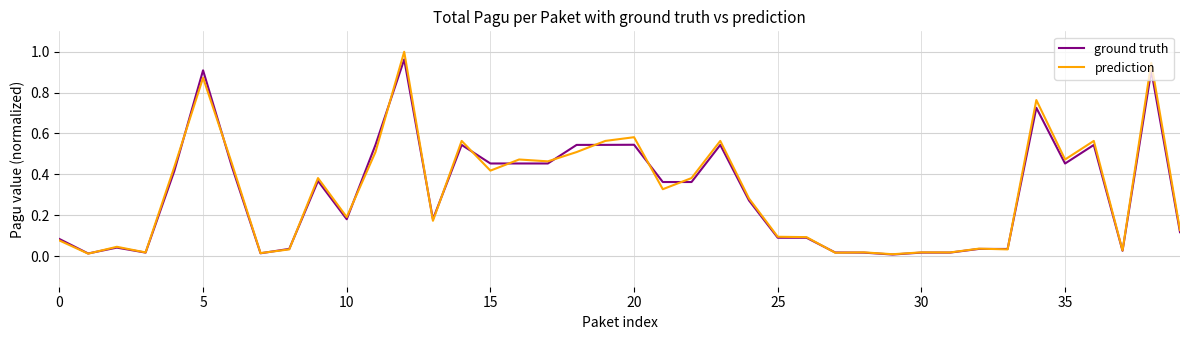

Which series has the widest spread of values?

prediction